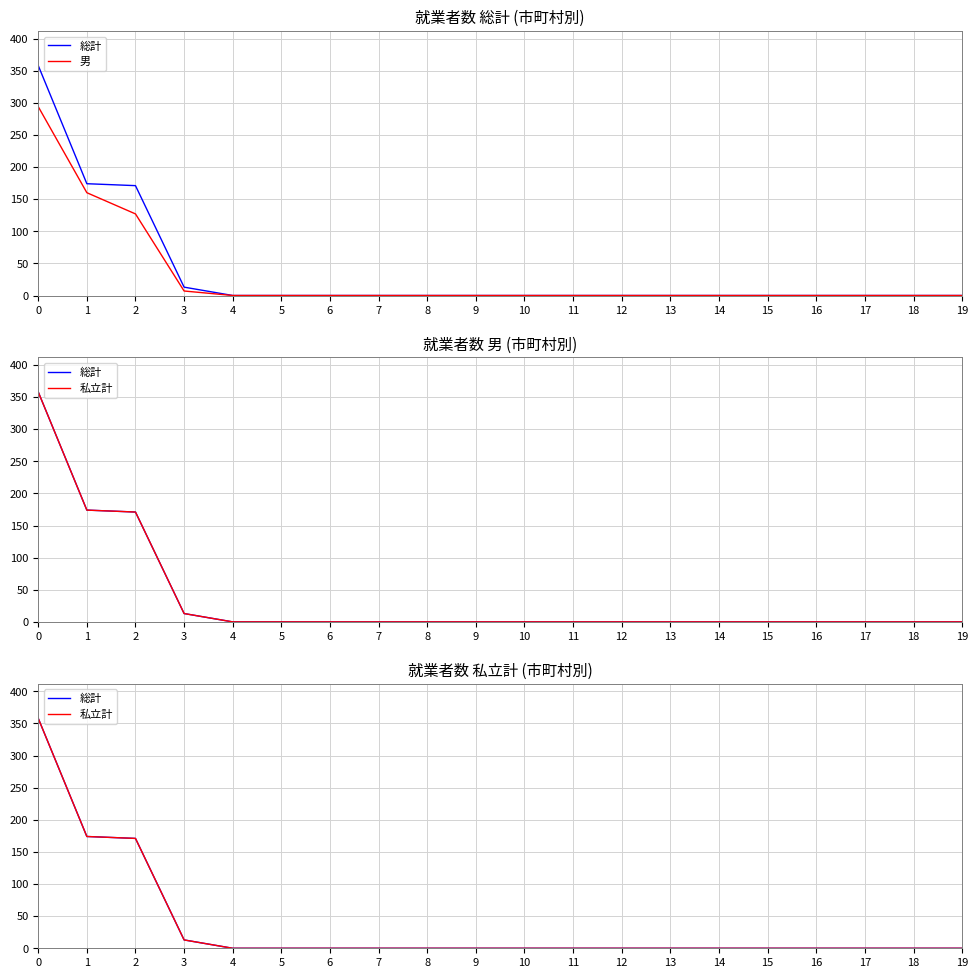

Is it true that 総計 equals 0 at 17?

True